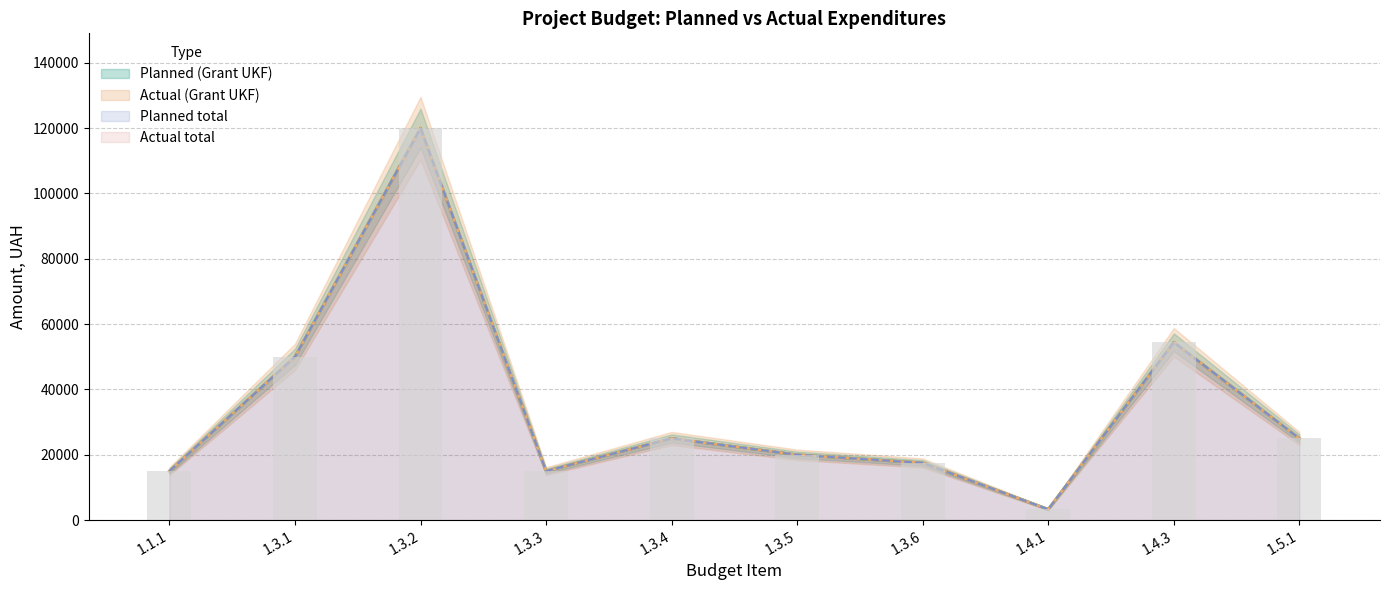

Reading left to right, list all the values displayed in this chart.

Planned (Grant UKF): 1.1.1=15000	1.3.1=50000	1.3.2=120000	1.3.3=15000	1.3.4=25000	1.3.5=20000	1.3.6=17500	1.4.1=3300	1.4.3=54450	1.5.1=25000
Actual (Grant UKF): 1.1.1=15000	1.3.1=50000	1.3.2=120000	1.3.3=15000	1.3.4=25000	1.3.5=20000	1.3.6=17500	1.4.1=3300	1.4.3=54450	1.5.1=25000
Planned total: 1.1.1=15000	1.3.1=50000	1.3.2=120000	1.3.3=15000	1.3.4=25000	1.3.5=20000	1.3.6=17500	1.4.1=3300	1.4.3=54450	1.5.1=25000
Actual total: 1.1.1=15000	1.3.1=50000	1.3.2=120000	1.3.3=15000	1.3.4=25000	1.3.5=20000	1.3.6=17500	1.4.1=3300	1.4.3=54450	1.5.1=25000